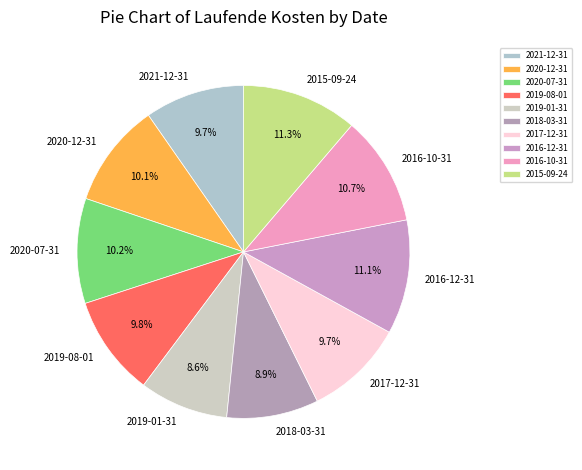

What percentage is NOT represented by 2016-10-31?

89.3%